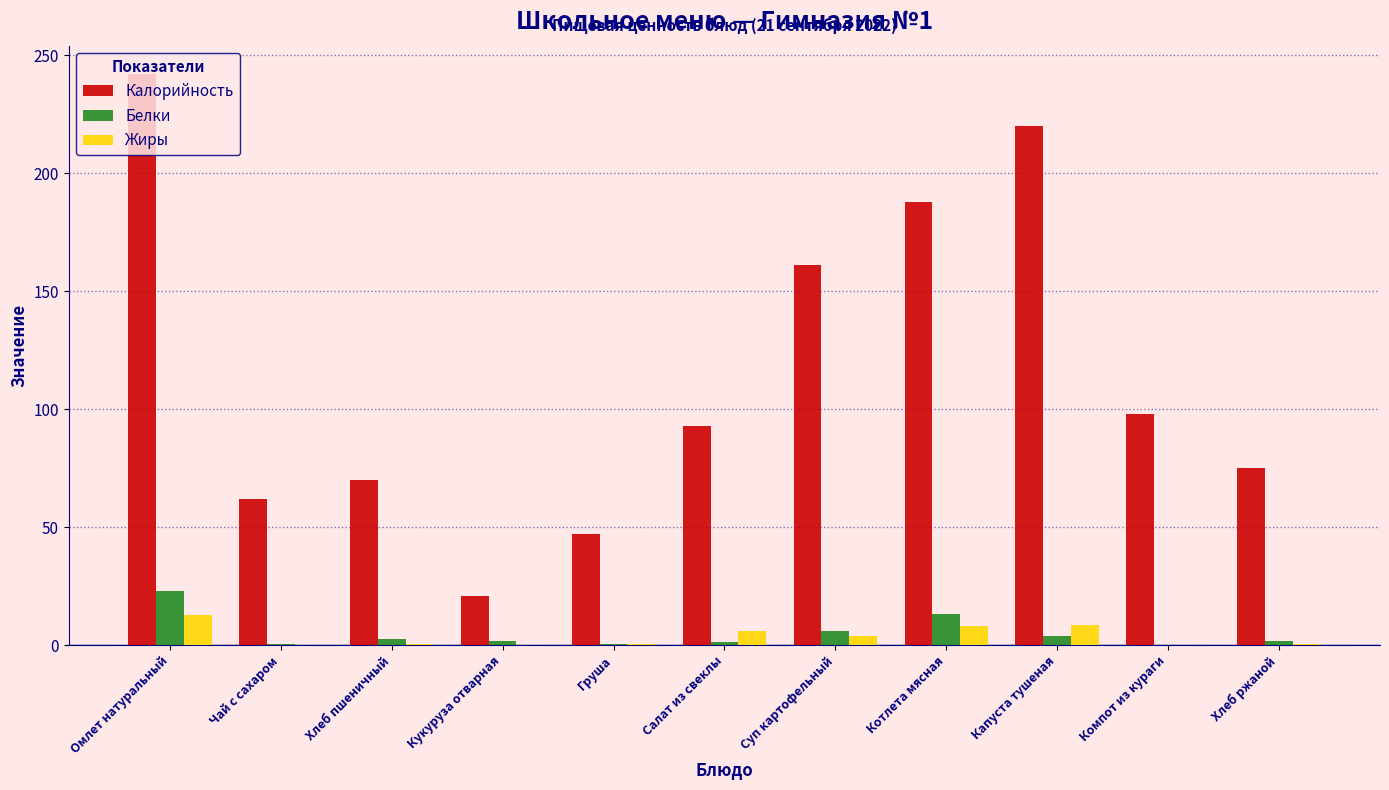

What is the highest value of the Жиры series?

12.8